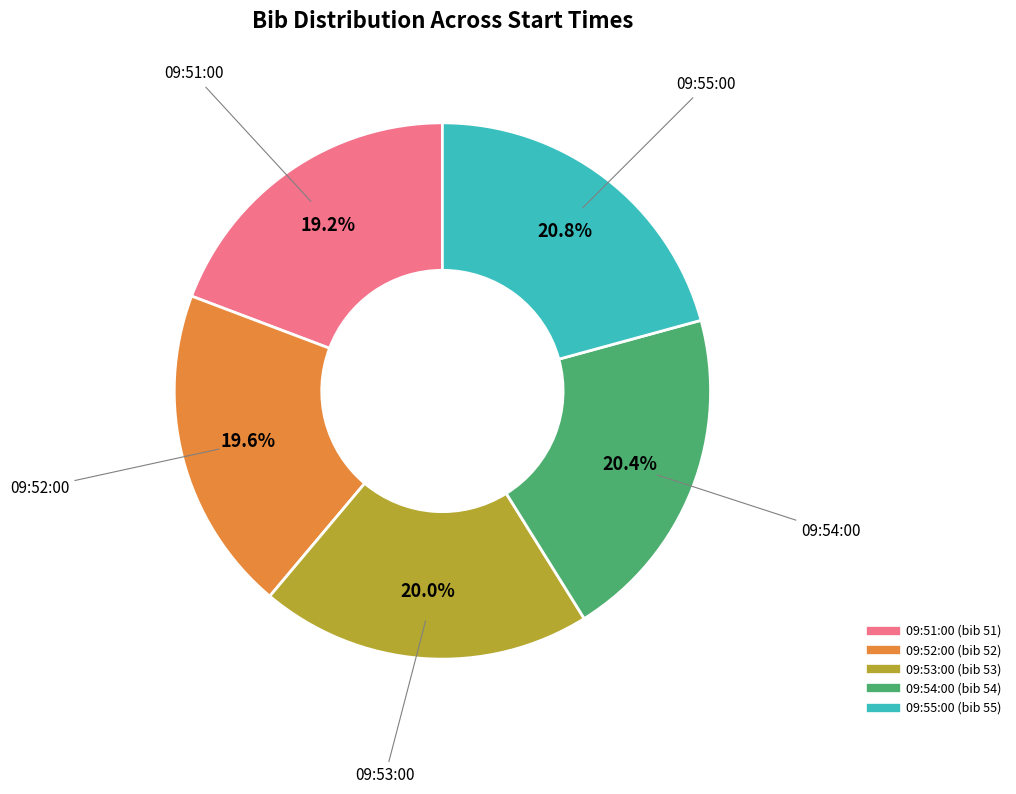

How many segments does this pie chart have?

5